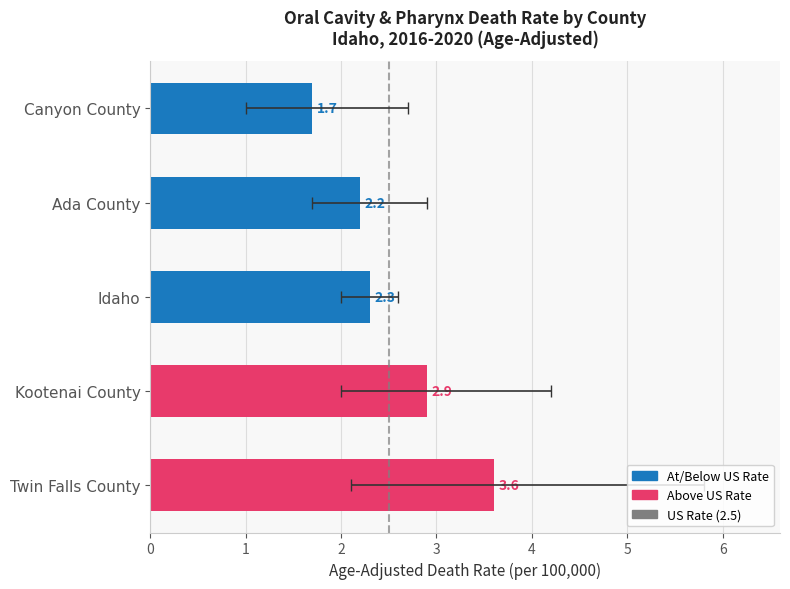

How many data points are above 2?

4